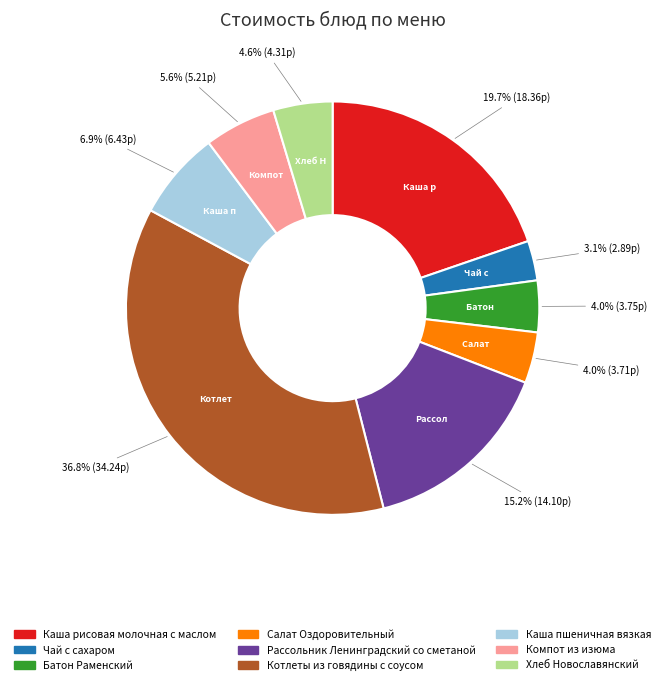

How much of the chart is everything except Рассольник Ленинградский со сметаной?

84.8%